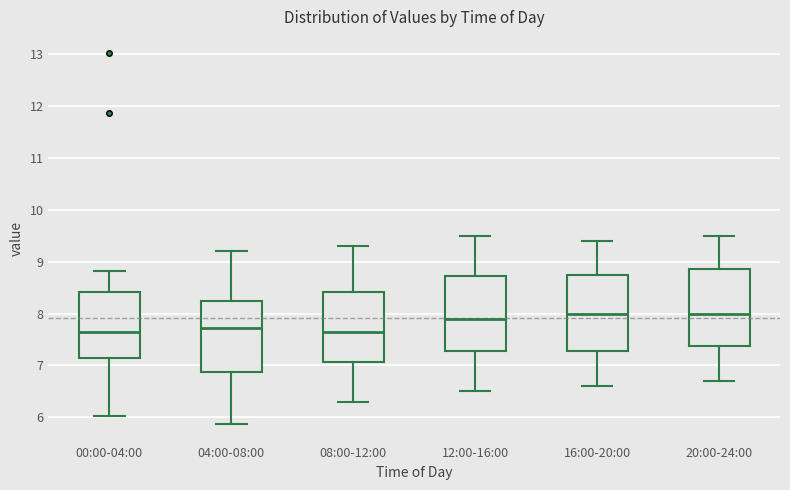

Where does the lower whisker of the box for 16:00-20:00 end on the y-axis? The values are not printed on the chart, so give them approximately, as read against the axis.

6.6